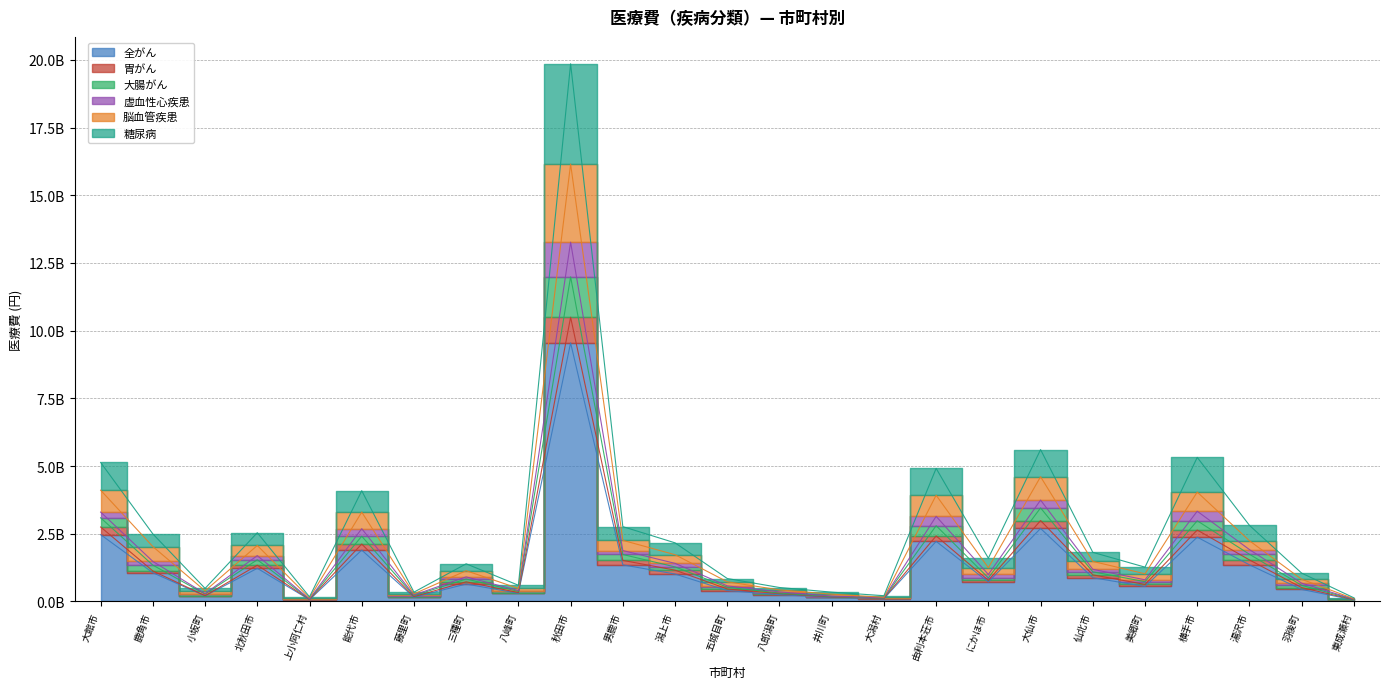

Is it true that 脳血管疾患 equals 125270736.7 at 大潟村?

True